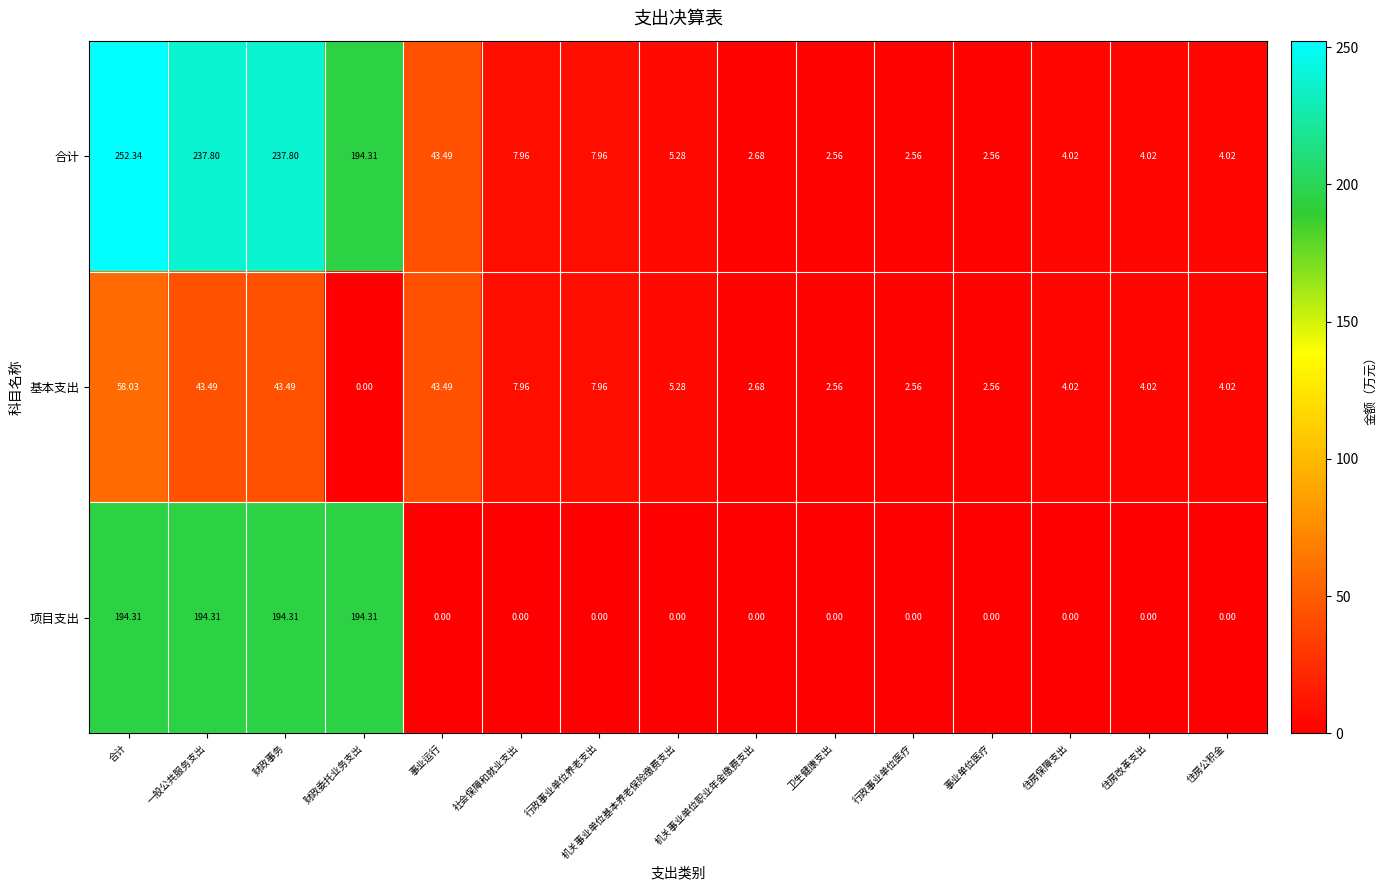

At how many categories does at least one series exceed 171?

4